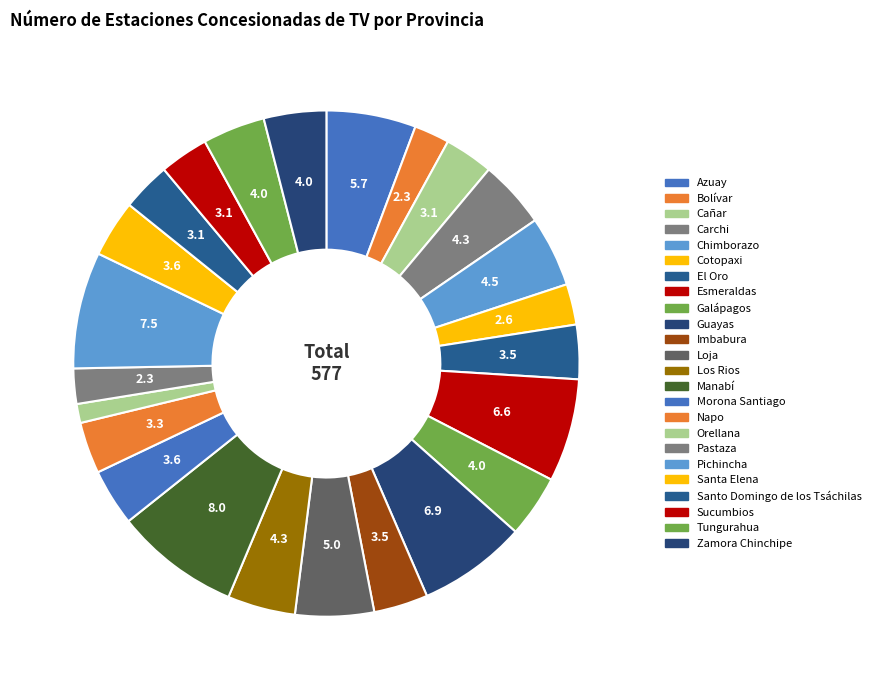

How many slices are in this pie chart?

24